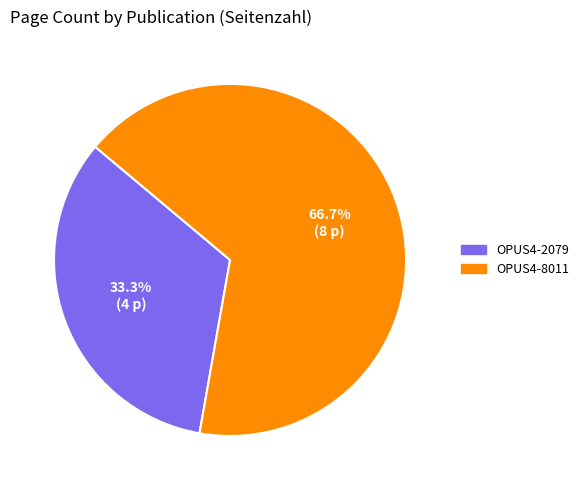

Combined, what portion of the pie is OPUS4-2079 and OPUS4-8011?

100.0%